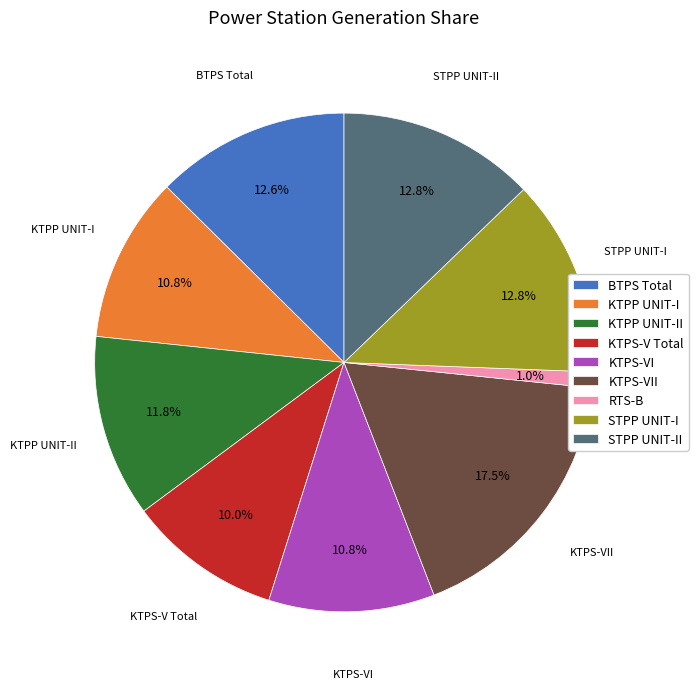

To the nearest percent, what is the difference between the KTPS-VII and RTS-B slice percentages?

16%